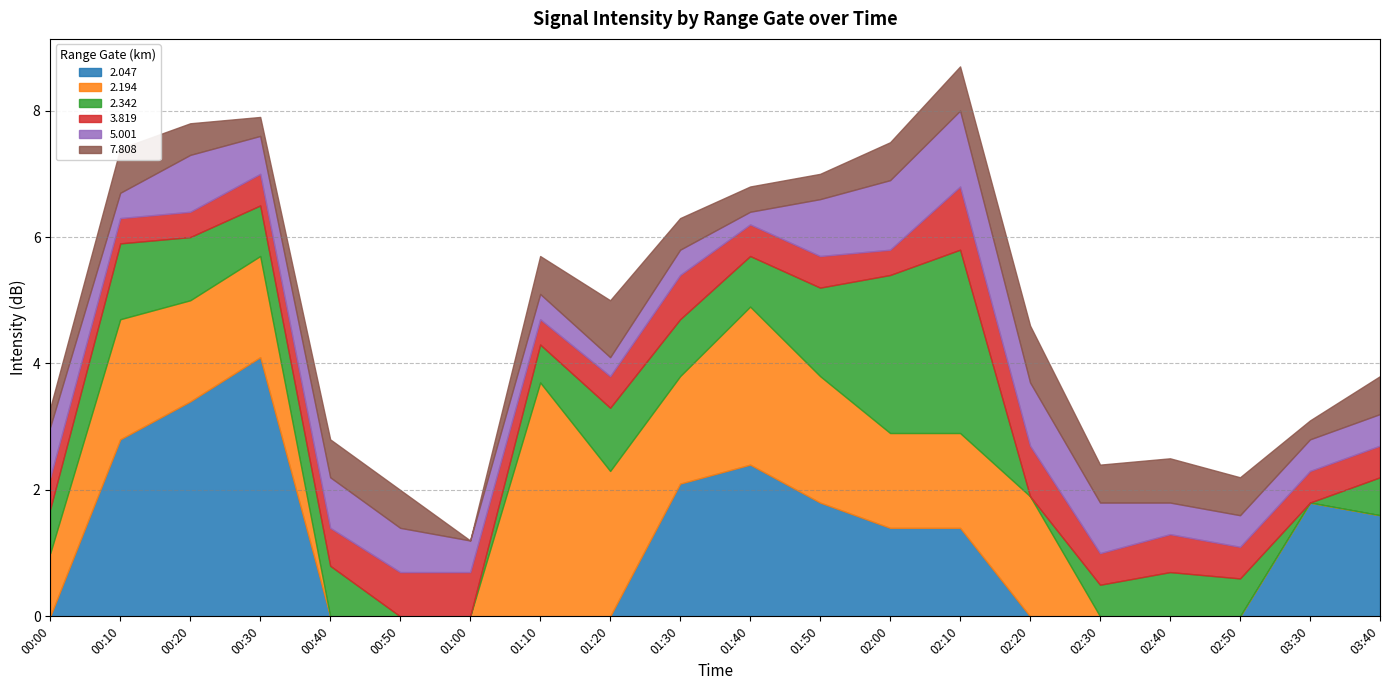

True or false: 7.808 has a value of 0.6 at 2012/05/29 03:40.

True